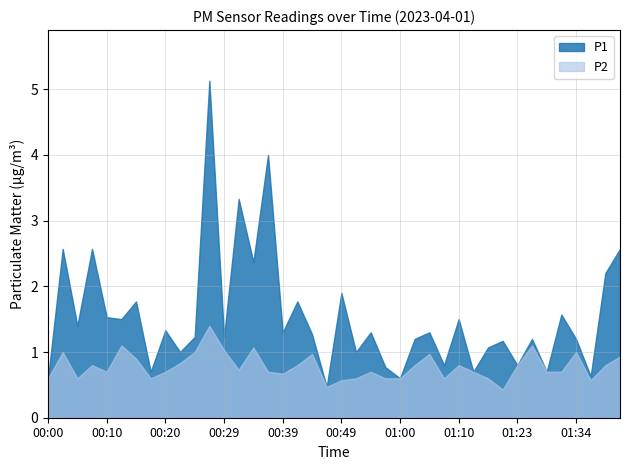

Reading left to right, extract all data points from this chart.

P1: 00:00=0.6	00:02=2.6	00:05=1.4	00:07=2.6	00:10=1.5	00:12=1.5	00:15=1.8	00:17=0.7	00:20=1.3	00:22=1.0	00:25=1.2	00:27=5.1	00:29=1.2	00:32=3.3	00:34=2.4	00:37=4.0	00:39=1.3	00:42=1.8	00:44=1.3	00:47=0.5	00:49=1.9	00:52=1.0	00:54=1.3	00:57=0.8	01:00=0.6	01:02=1.2	01:05=1.3	01:07=0.8	01:10=1.5	01:12=0.7	01:15=1.1	01:17=1.2	01:23=0.8	01:26=1.2	01:29=0.7	01:32=1.6	01:34=1.2	01:37=0.6	01:40=2.2	01:42=2.6
P2: 00:00=0.6	00:02=1.0	00:05=0.6	00:07=0.8	00:10=0.7	00:12=1.1	00:15=0.9	00:17=0.6	00:20=0.7	00:22=0.8	00:25=1.0	00:27=1.4	00:29=1.0	00:32=0.7	00:34=1.1	00:37=0.7	00:39=0.7	00:42=0.8	00:44=1.0	00:47=0.5	00:49=0.6	00:52=0.6	00:54=0.7	00:57=0.6	01:00=0.6	01:02=0.8	01:05=1.0	01:07=0.6	01:10=0.8	01:12=0.7	01:15=0.6	01:17=0.4	01:23=0.8	01:26=1.1	01:29=0.7	01:32=0.7	01:34=1.0	01:37=0.6	01:40=0.8	01:42=0.9